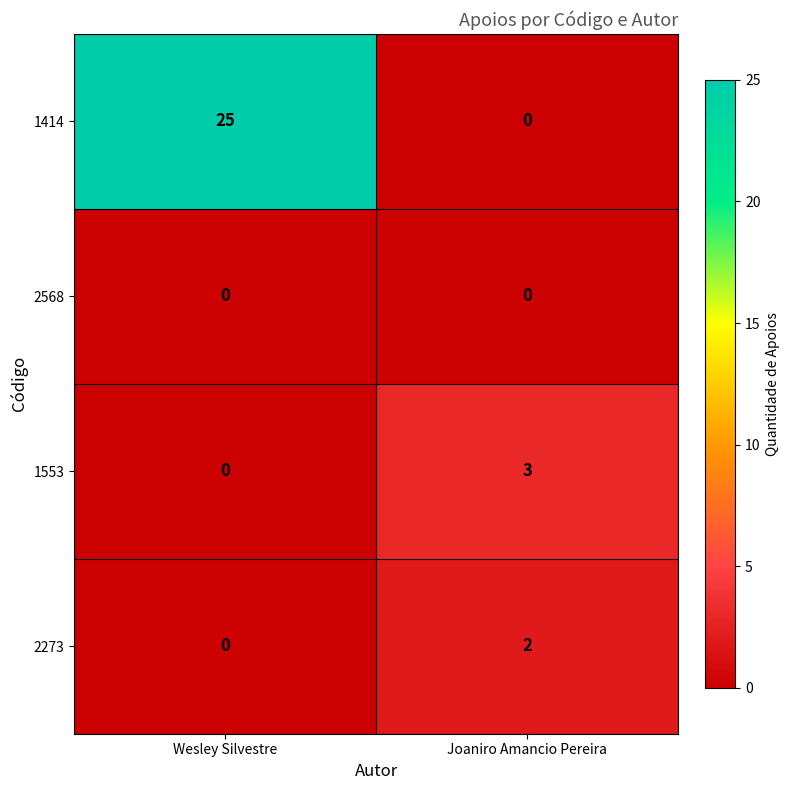

Which series has the widest spread of values?

1414